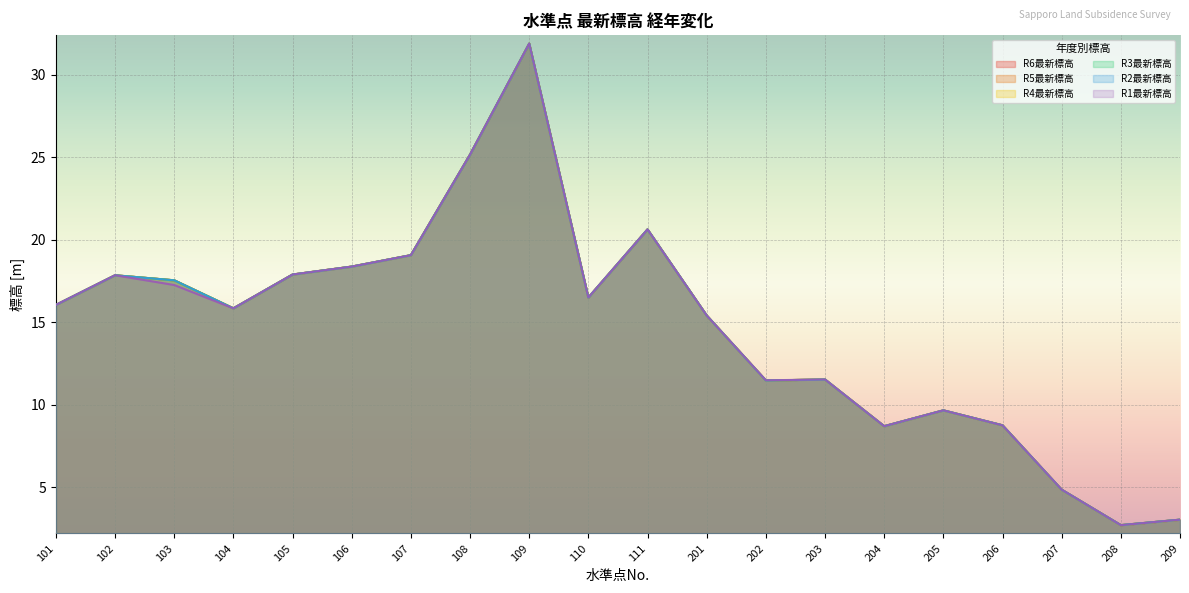

After their last crossing, which series has the higher values: R2最新標高 or R4最新標高?

R2最新標高